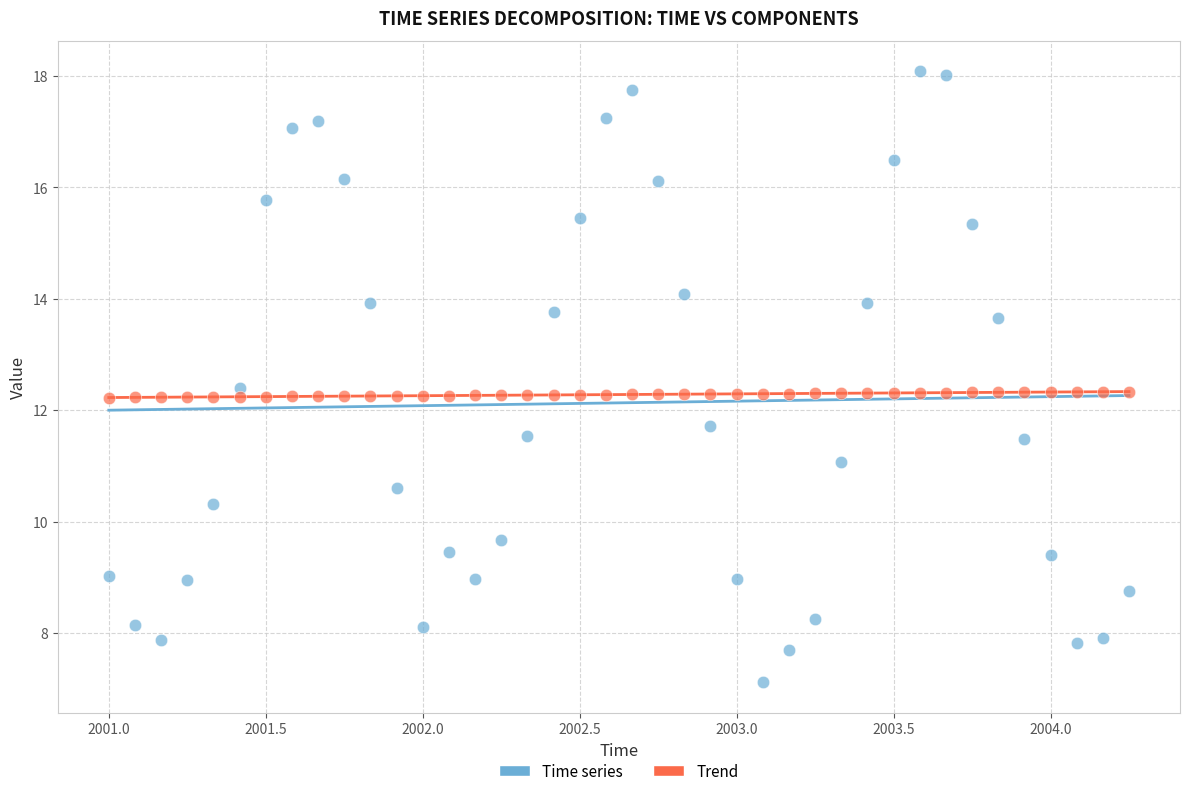

Across all data points, what is the range of Y values (max minus min)?

11.0